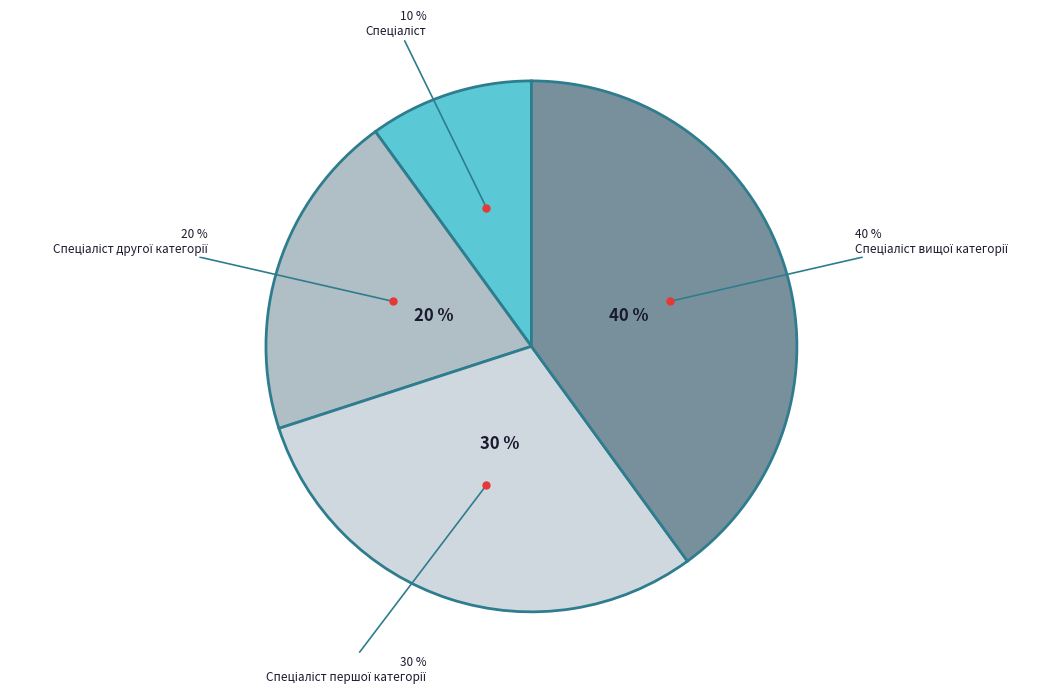

Rank the categories by value from highest to lowest.

Спеціаліст вищої категорії, Спеціаліст першої категорії, Спеціаліст другої категорії, Спеціаліст